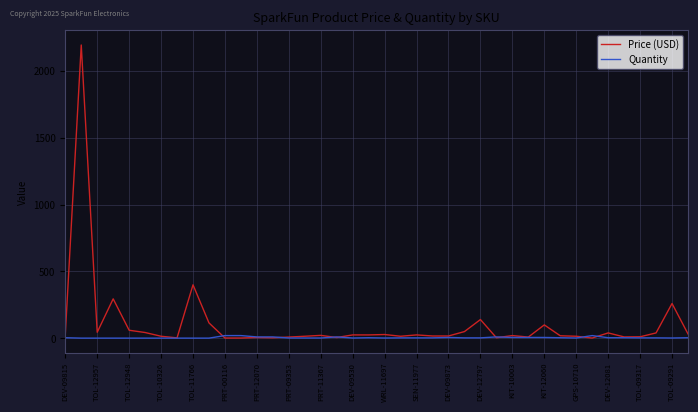

Where is the first local maximum for Quantity?

DEV-12081